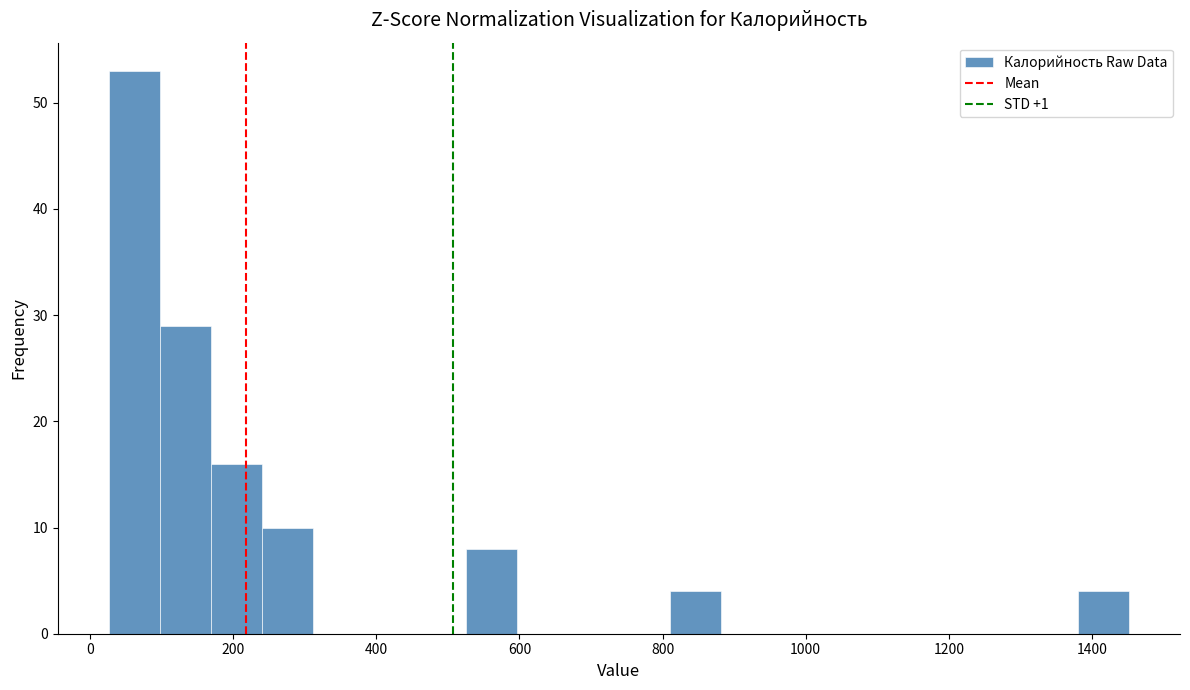

Read against the x-axis, roughly where is the centre of the tallest bar?

60